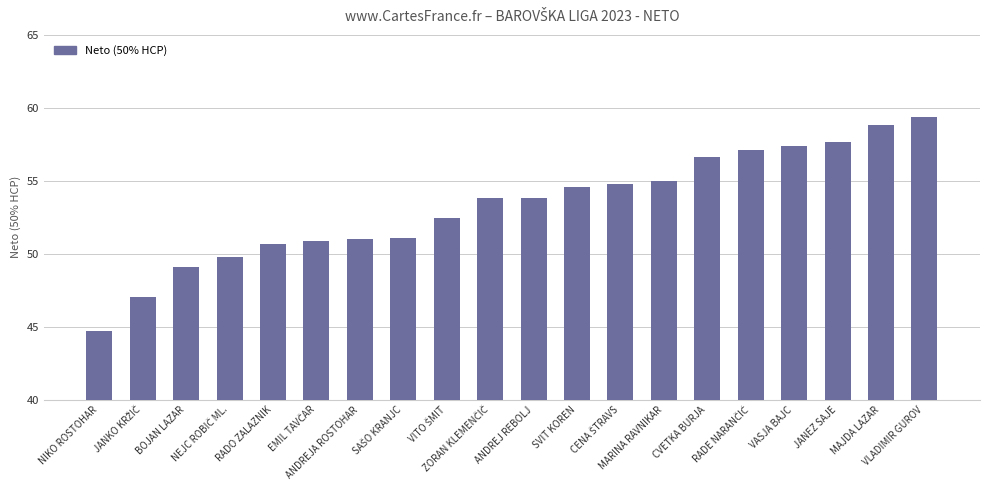

What is the smallest value displayed?

44.7